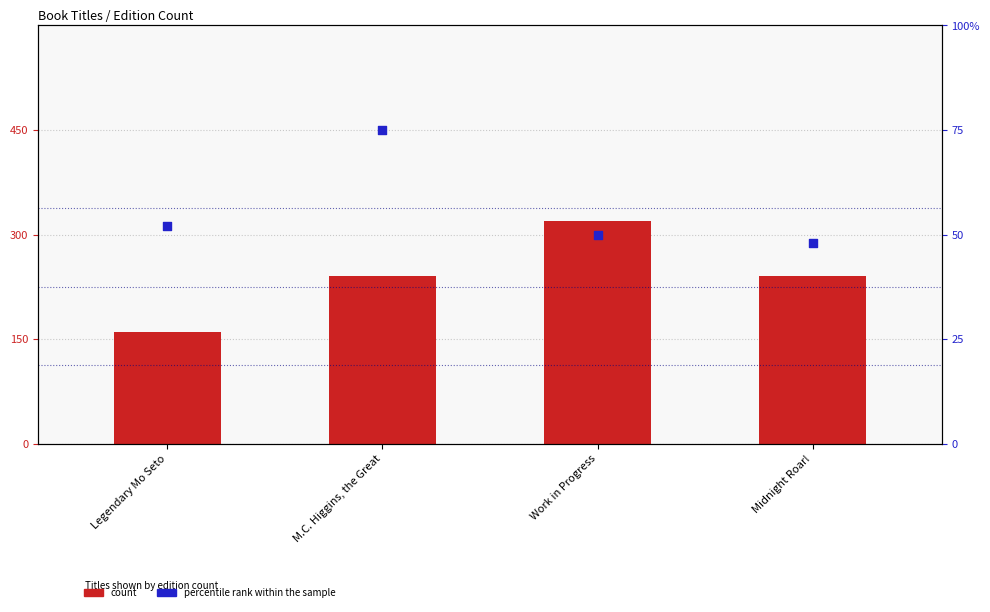

What is the total value across all series at Midnight Roar!?

288